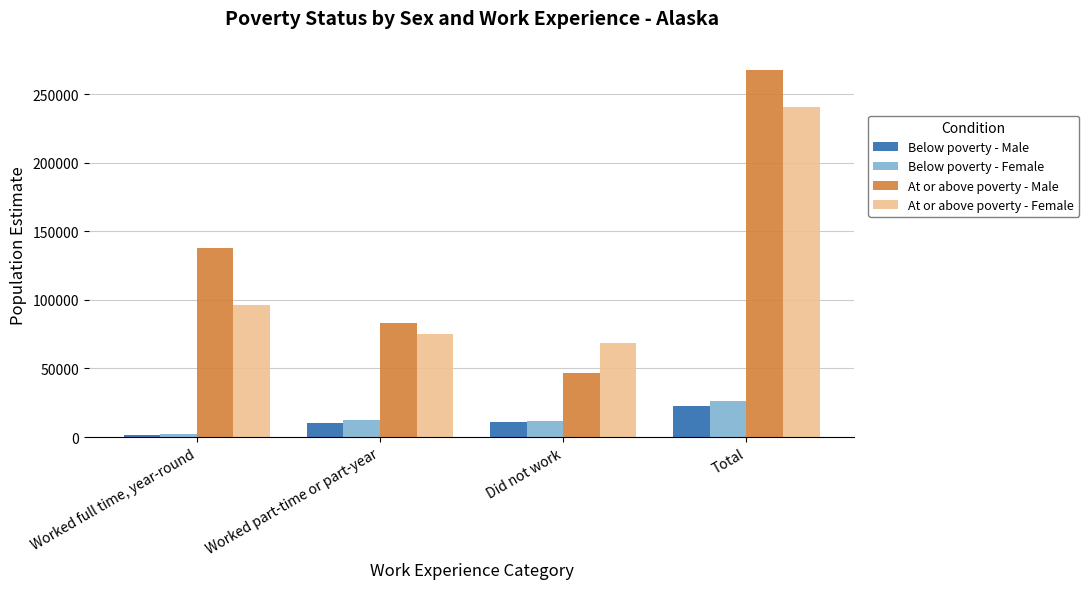

Rank the categories by At or above poverty - Male value from highest to lowest.

Total, Worked full time, year-round, Worked part-time or part-year, Did not work